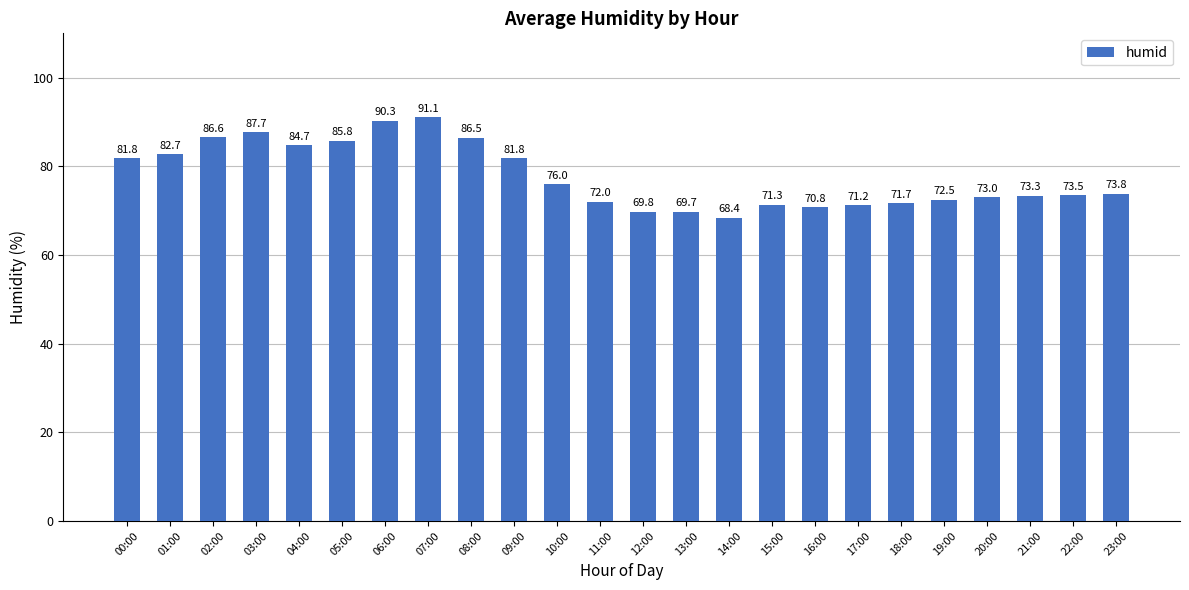

Between 09:00 and 16:00, which is larger?

09:00